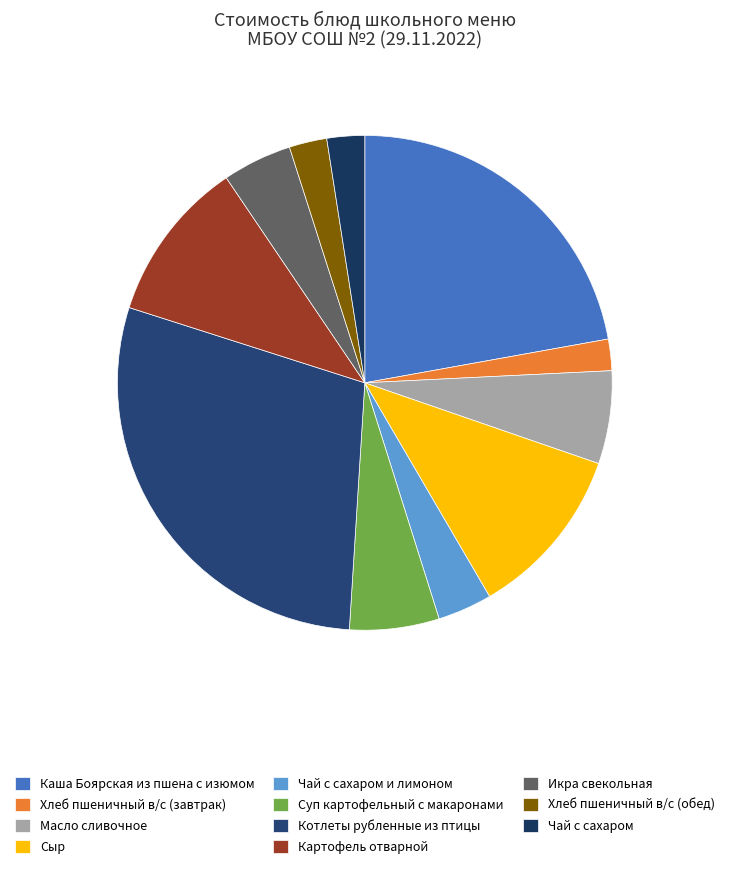

What percentage is NOT represented by Чай с сахаром и лимоном?

96.4%